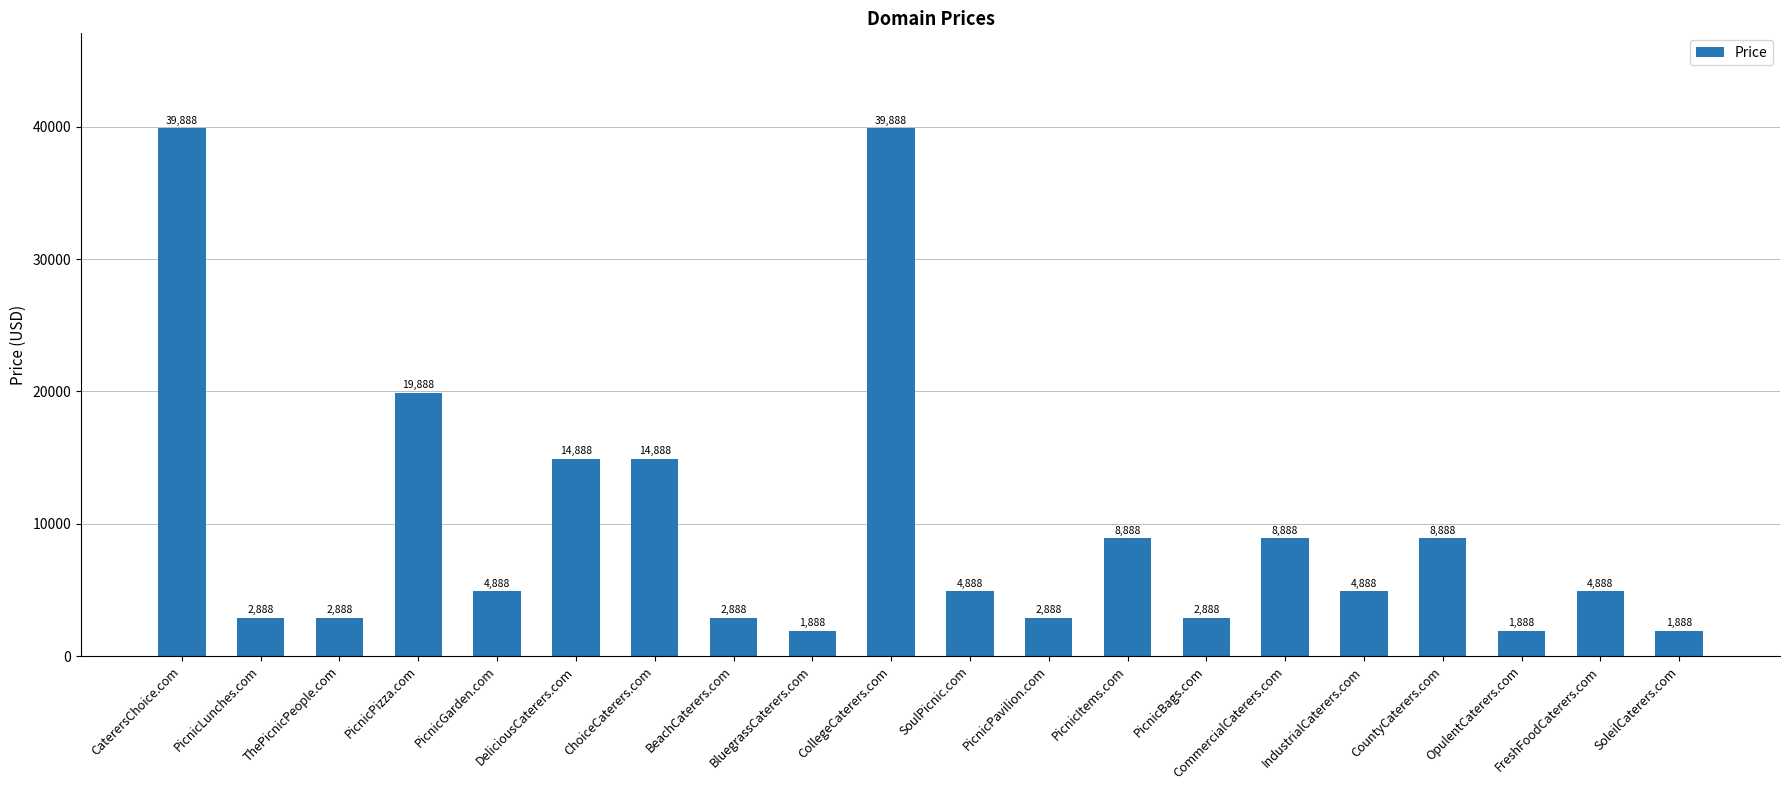

Reading right to left, extract all data points from this chart.

1888	4888	1888	8888	4888	8888	2888	8888	2888	4888	39888	1888	2888	14888	14888	4888	19888	2888	2888	39888